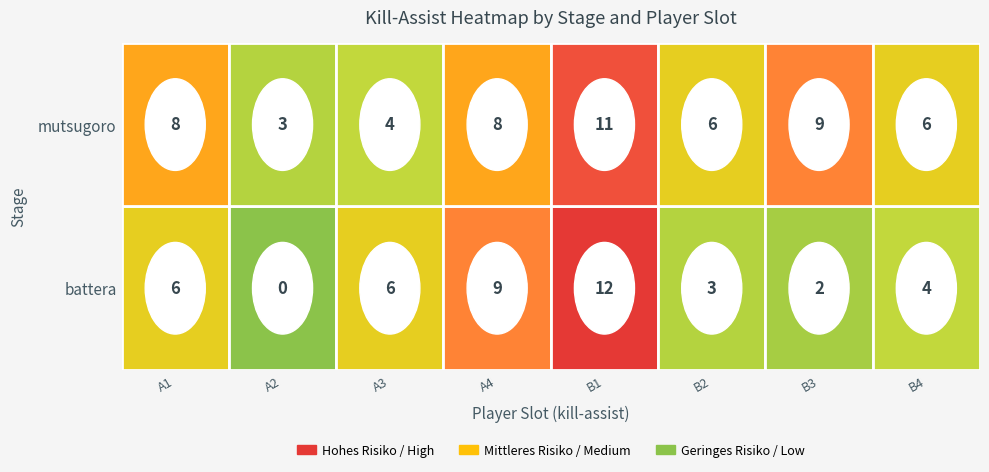

What is the total value across all series at B4?

10